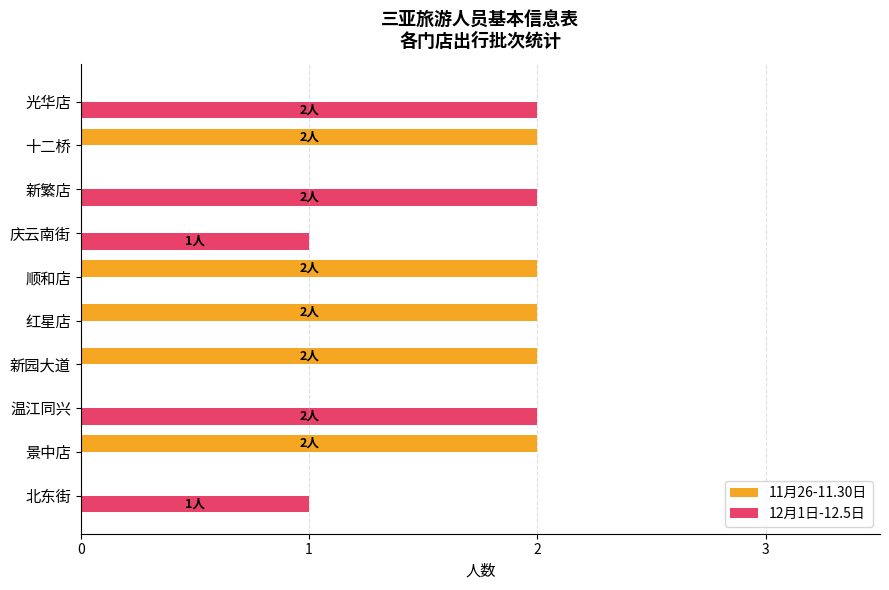

Between 北东街 and 新繁店, which series saw the biggest shift?

12月1日-12.5日